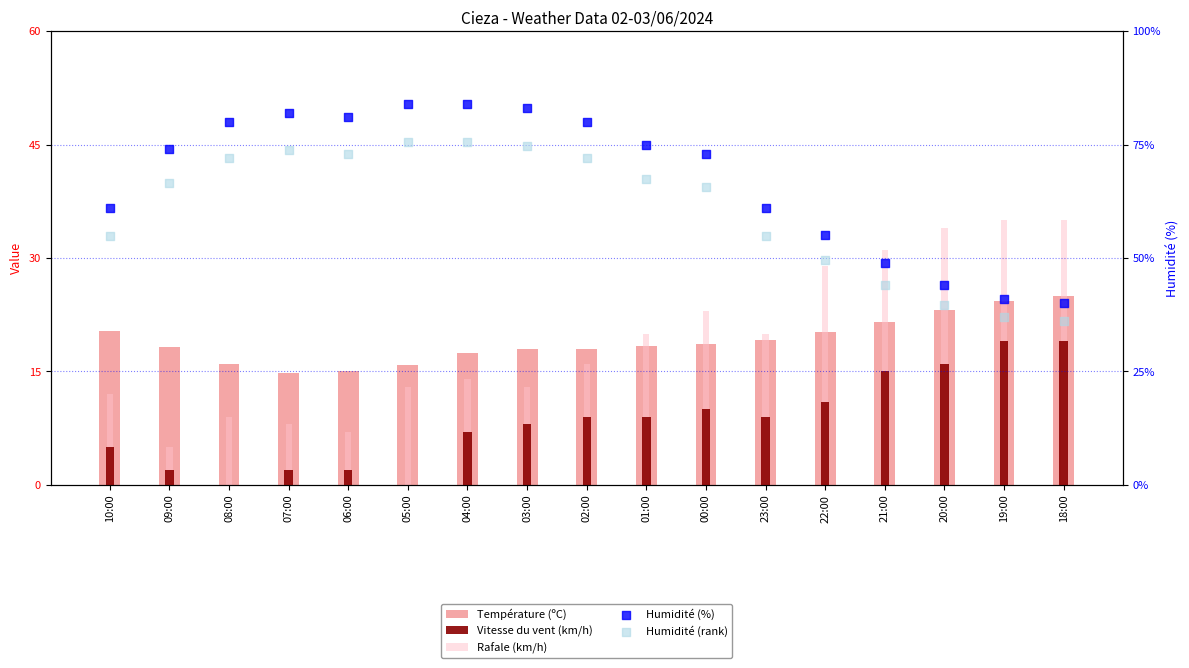

At which category is the sum across all series the highest?

04:00